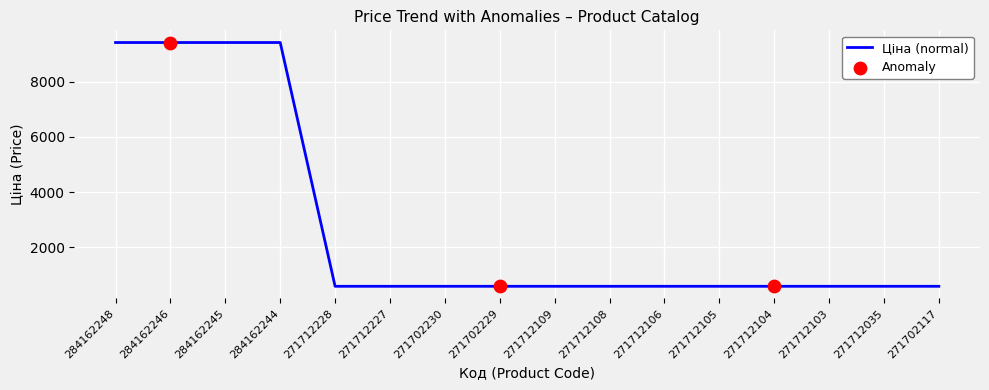

Approximately how many times larger is the value at 271712104 compared to 271712103?

1.0